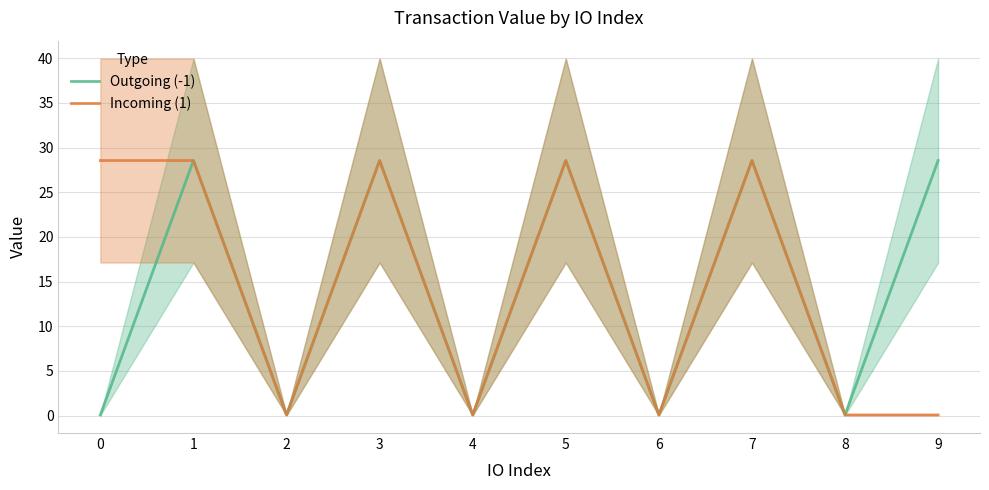

At which category is the sum across all series the highest?

1